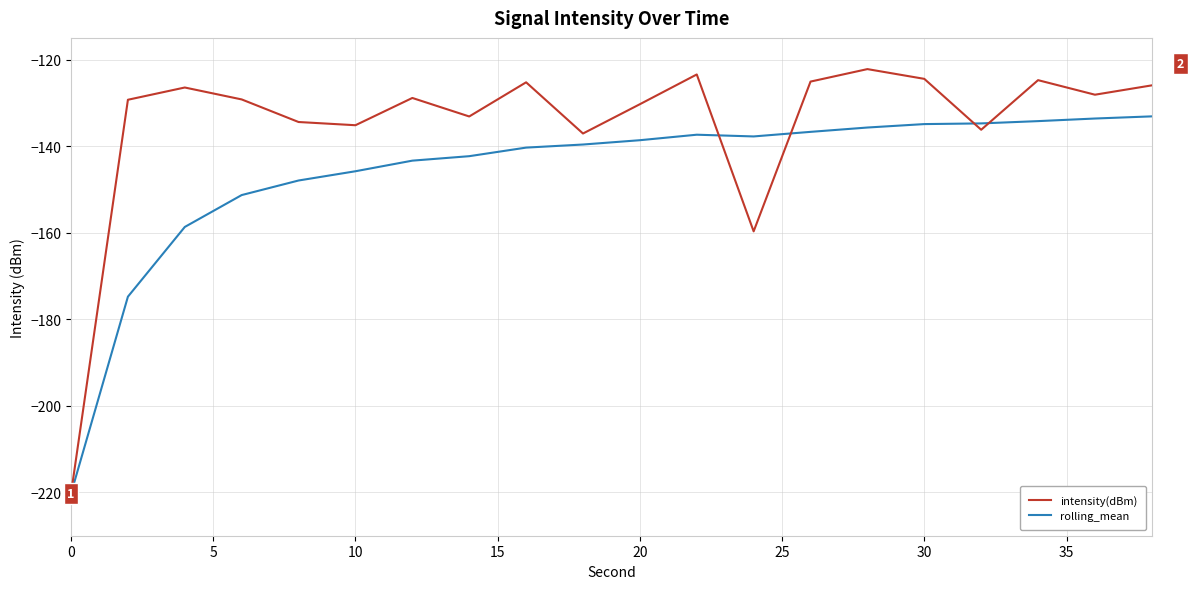

How many interior local peaks does the intensity(dBm) series have?

6